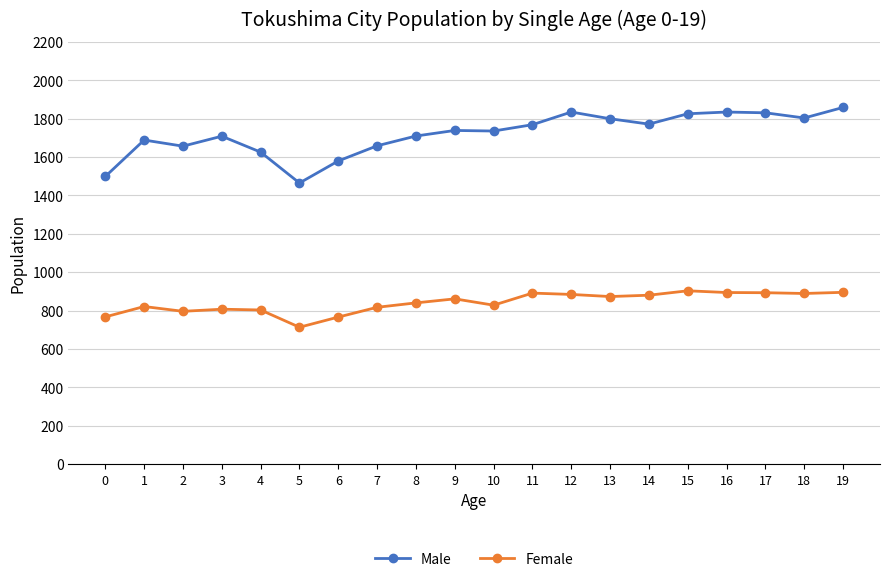

What is the value of the Male point at the 2nd from the left?

1689